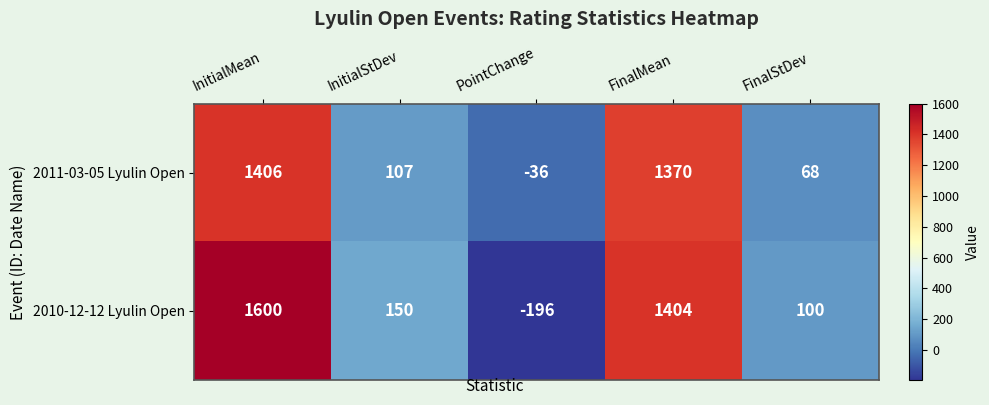

Which label corresponds to the largest value in the chart?

InitialMean